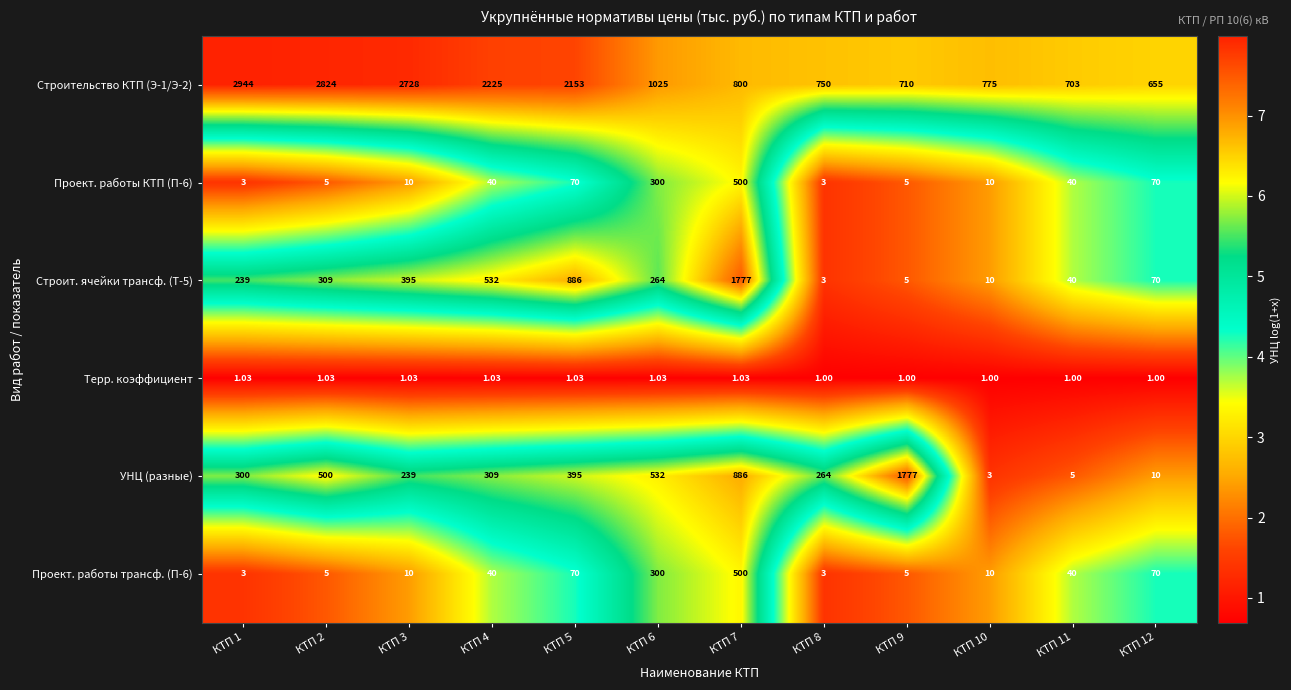

Is the value of Строит. ячейки трансф. (Т-5) at КТП 11 greater than the value of Терр. коэффициент at КТП 1?

Yes